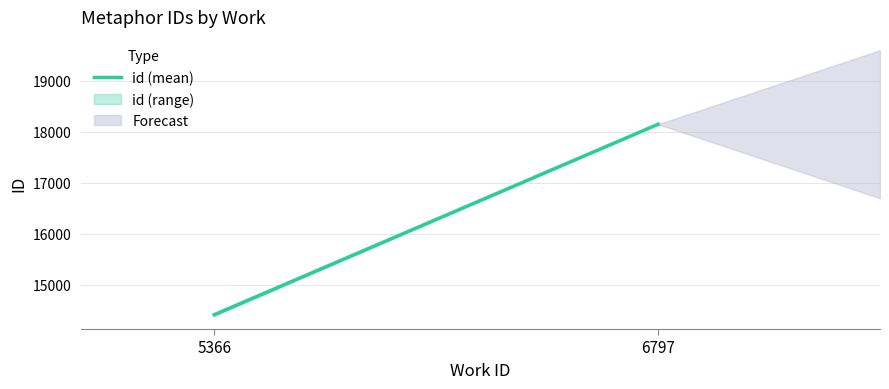

What is the sum of all values?

32557.5